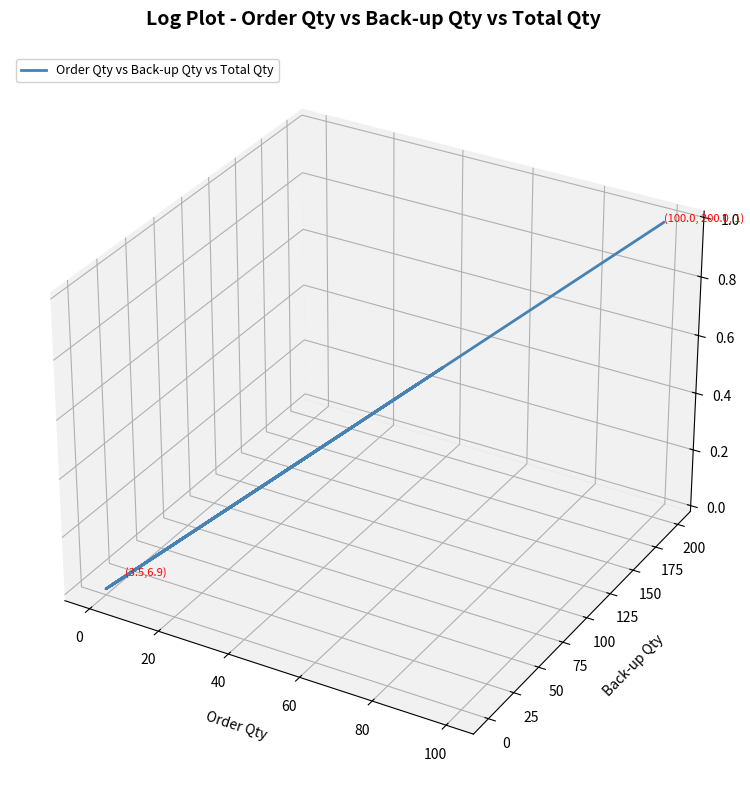

What is the sum of all values?

-0.3